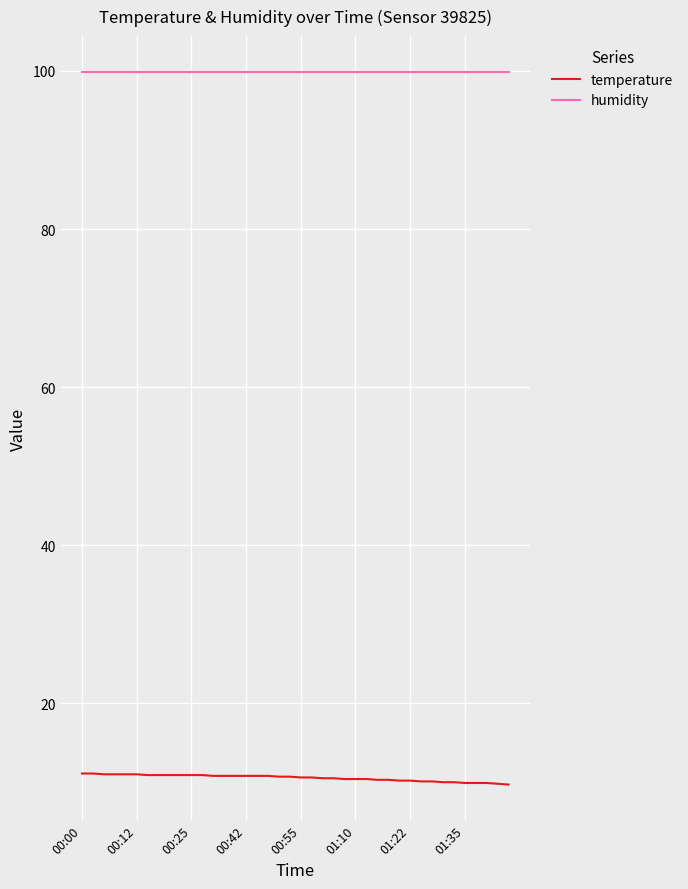

Which series has the widest spread of values?

temperature